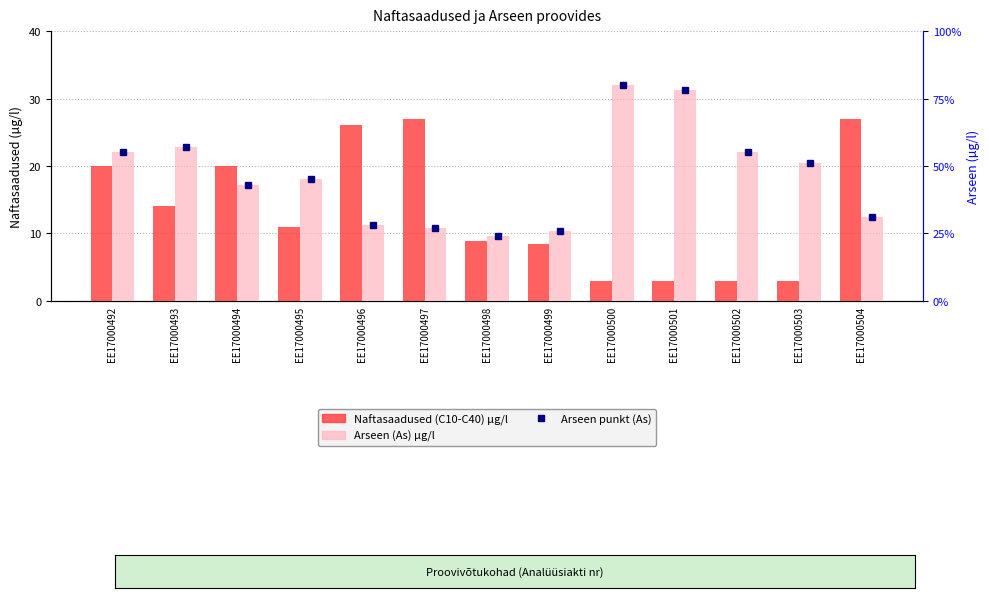

How many bars are there in total?

26